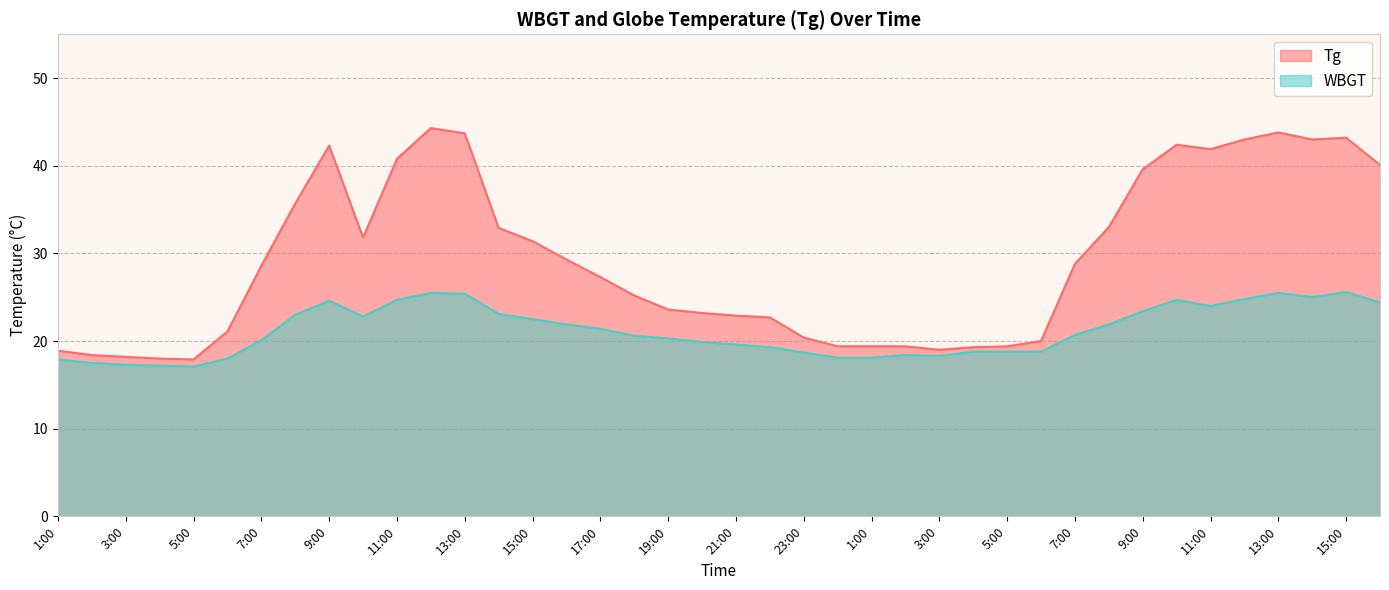

What is the difference between the WBGT values at 24:00 and 16:00?

6.3